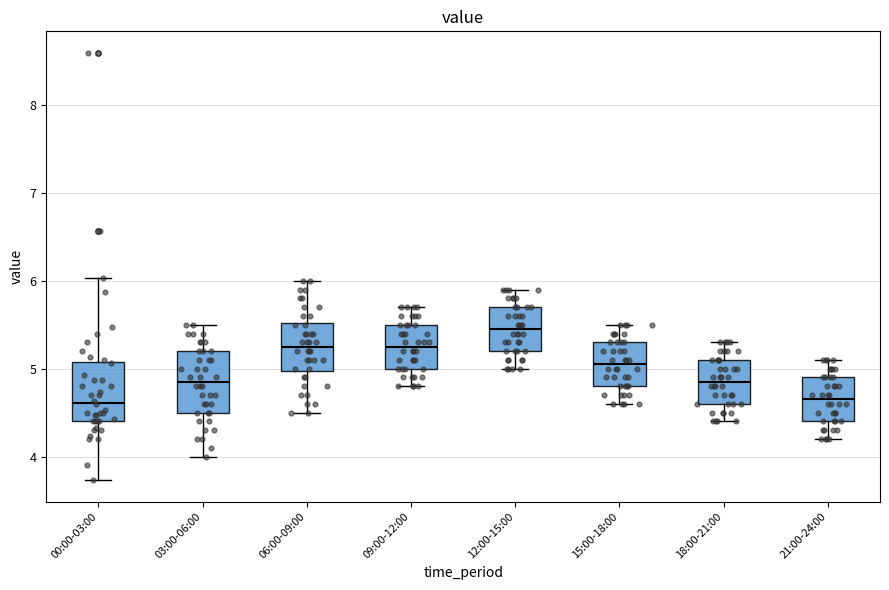

Where is the lower edge of the box for 15:00-18:00 on the y-axis? The values are not printed on the chart, so give them approximately, as read against the axis.

4.8